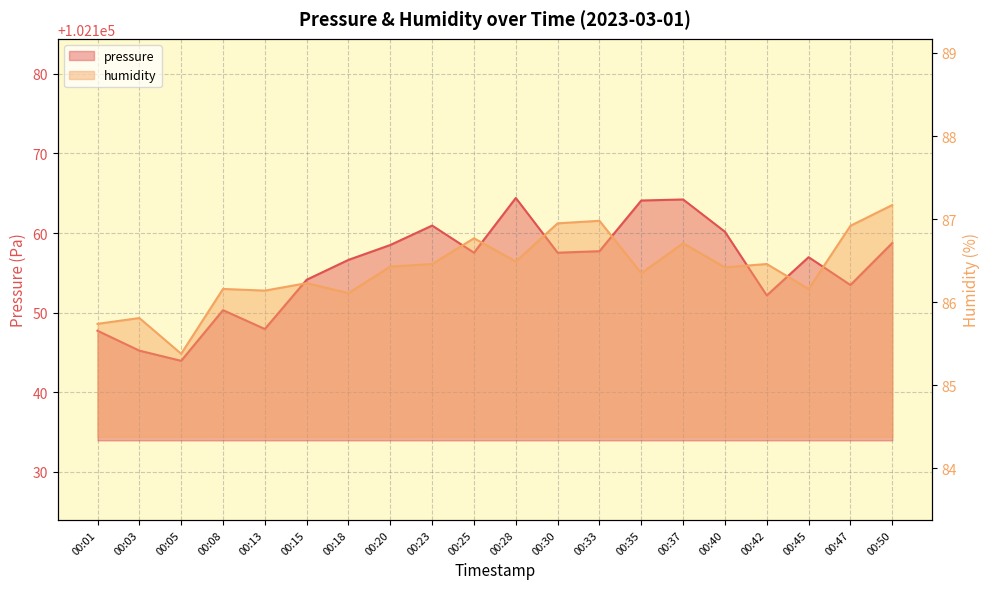

What is the spread (max minus min) of values at 00:50?

102071.6